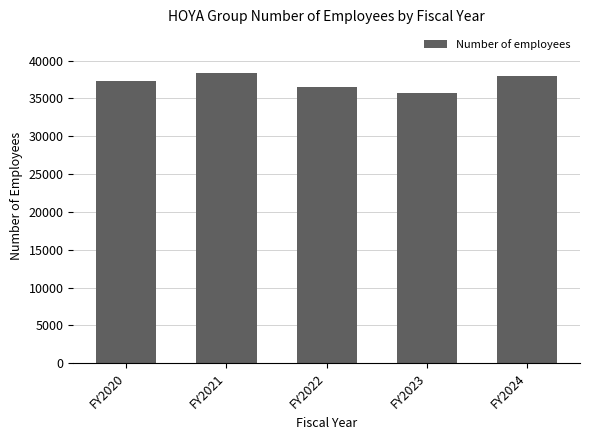

True or false: the data shows 36571 at FY2022.

True